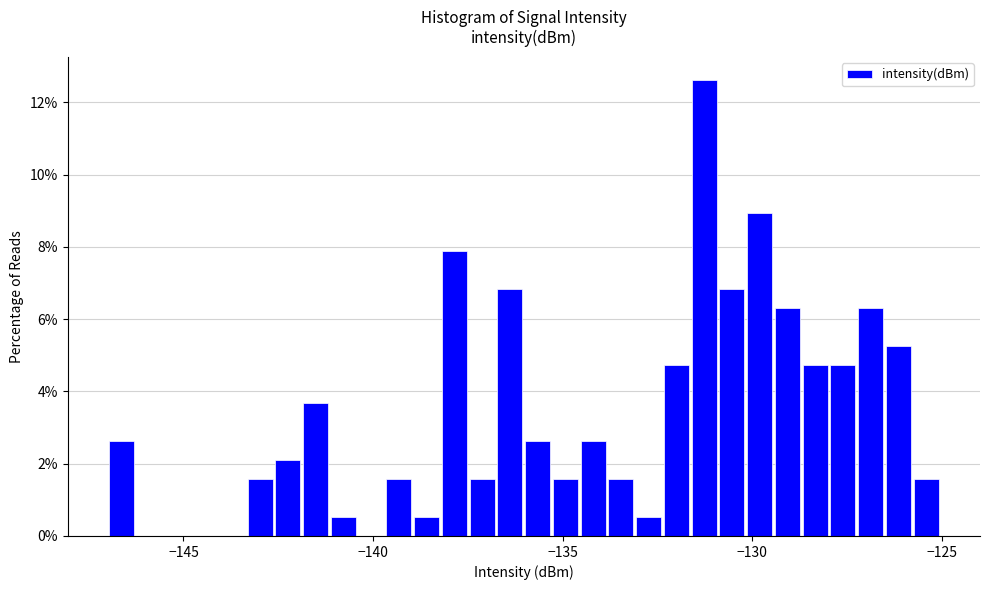

Read against the x-axis, roughly where is the centre of the tallest bar?

-131.5